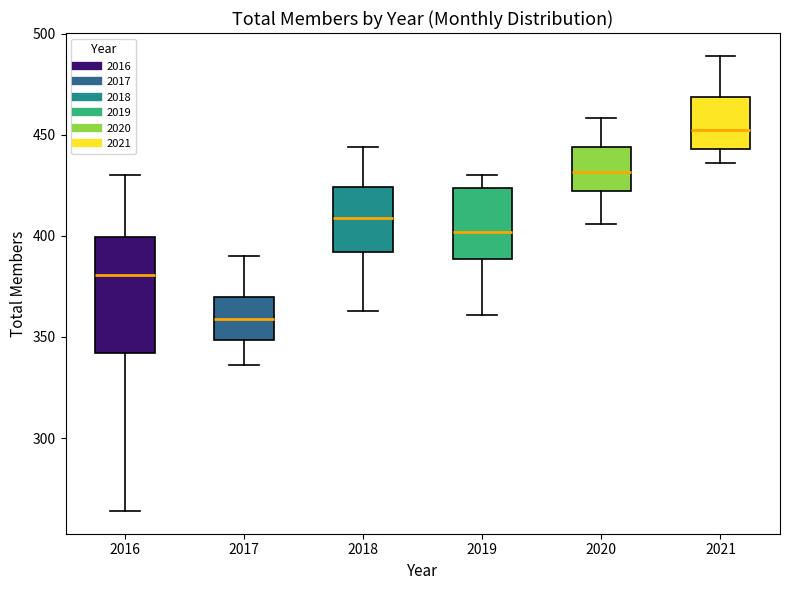

Where does the median line of the box at x = 2018 sit on the y-axis? The values are not printed on the chart, so give them approximately, as read against the axis.

410